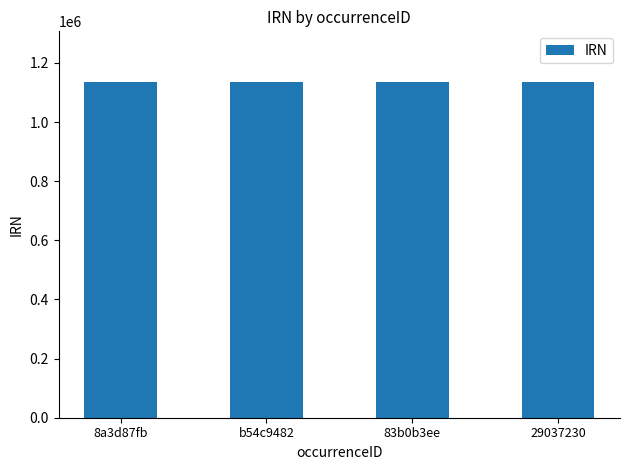

What position from the left is b54c9482?

2